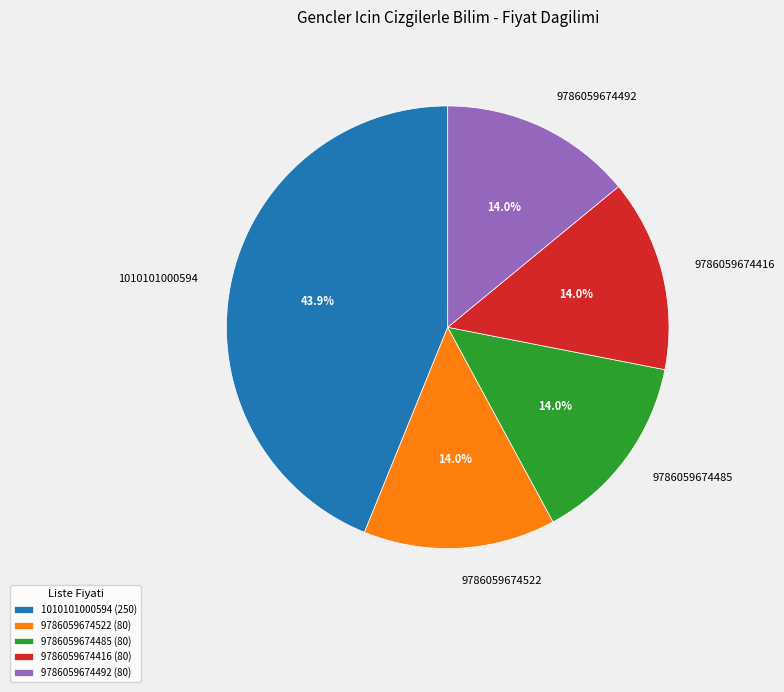

Does 9786059674492 account for over 50% of the chart?

No